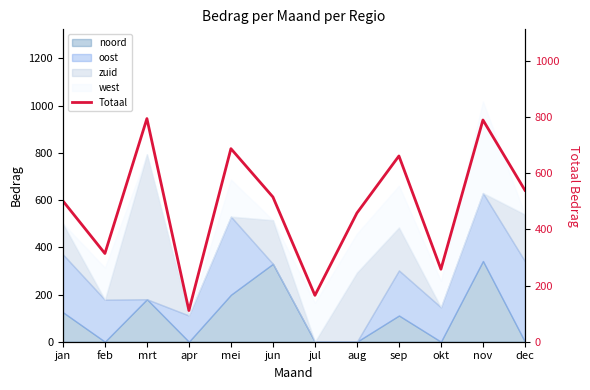

List the labels in order of value, smallest first.

apr, jul, okt, feb, aug, jan, jun, dec, sep, mei, nov, mrt